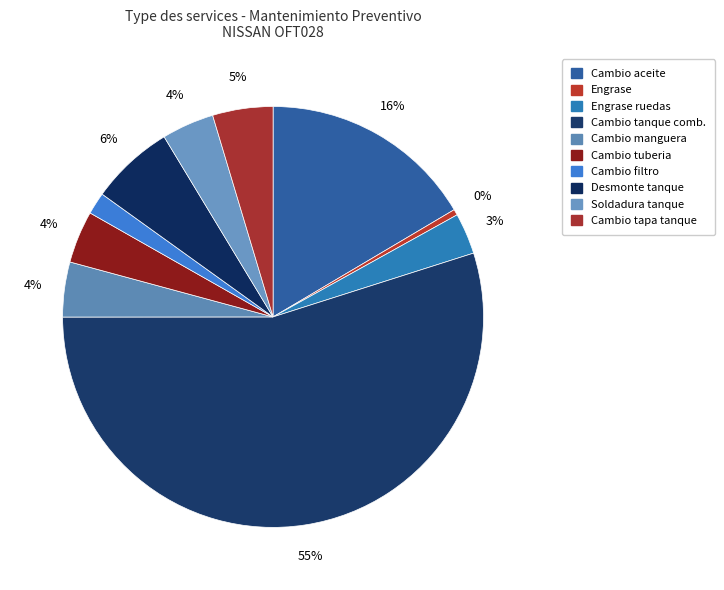

How many slices are in this pie chart?

10